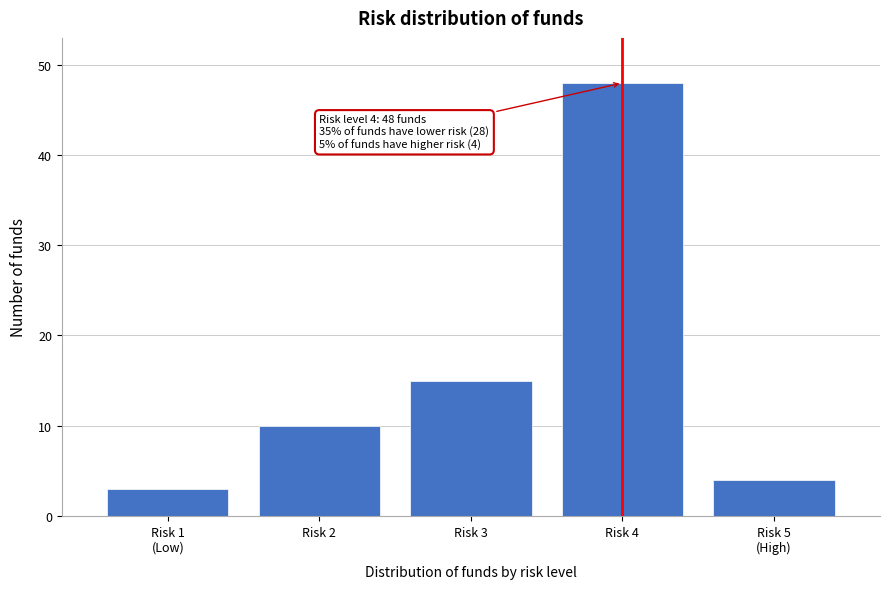

Reading right to left, extract all data points from this chart.

4	48	15	10	3